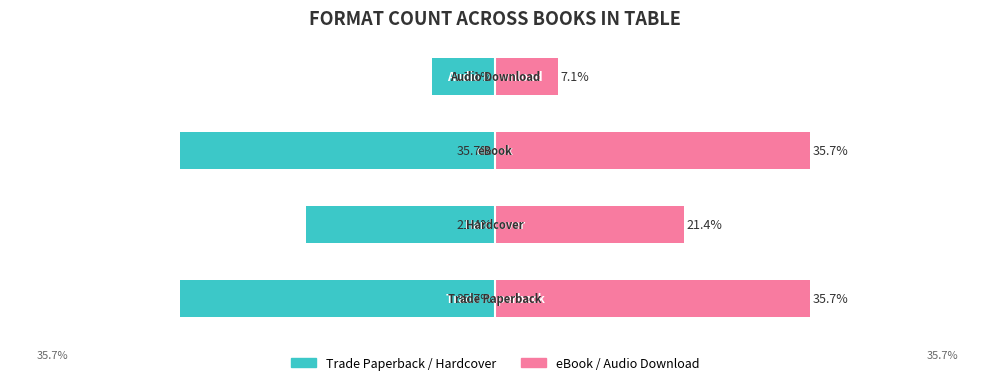

How many bars are there in each group?

2